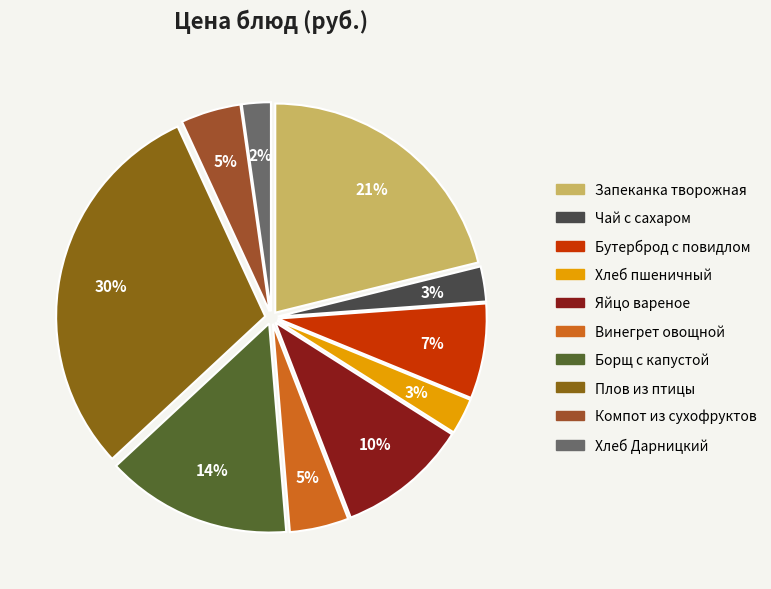

How much of the chart is everything except Запеканка творожная?

78.9%